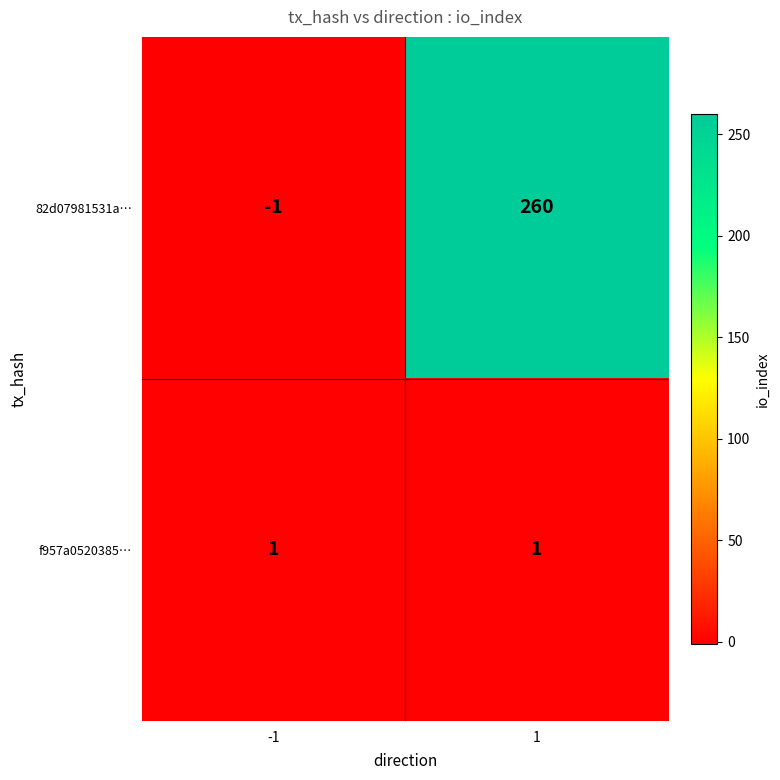

Which series has the largest total across all categories?

82d07981531a…